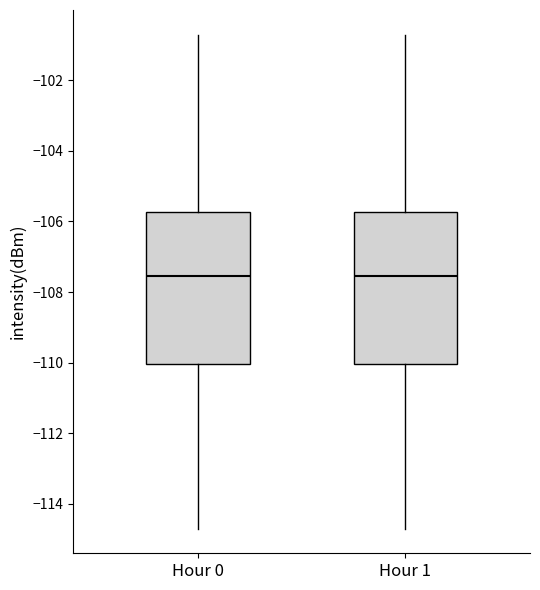

Where is the lower edge of the box for Hour 0 on the y-axis? The values are not printed on the chart, so give them approximately, as read against the axis.

-110.0